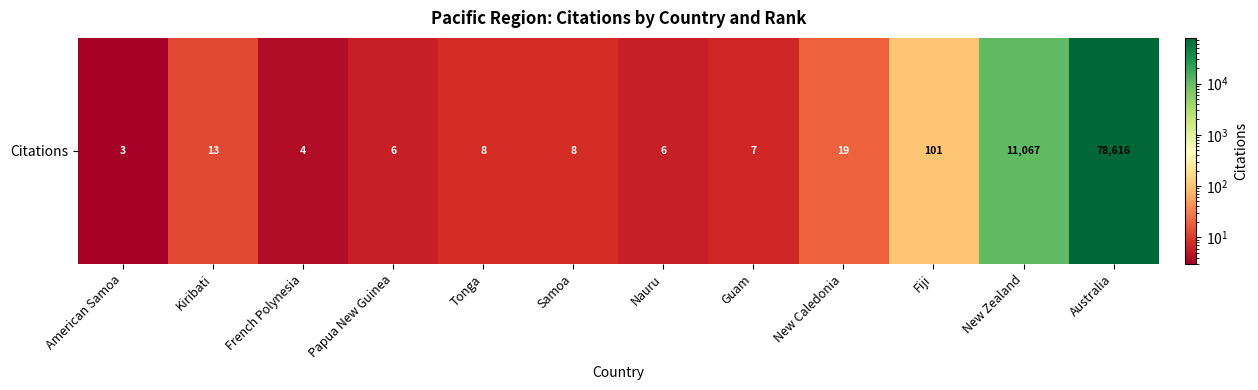

What is the difference between the maximum and minimum values?

78613